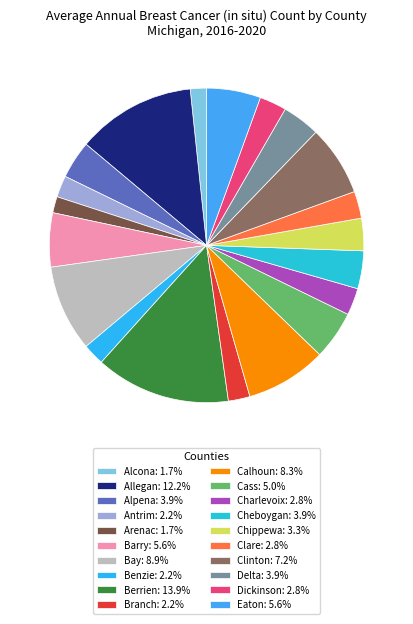

Does Alpena account for over 50% of the chart?

No